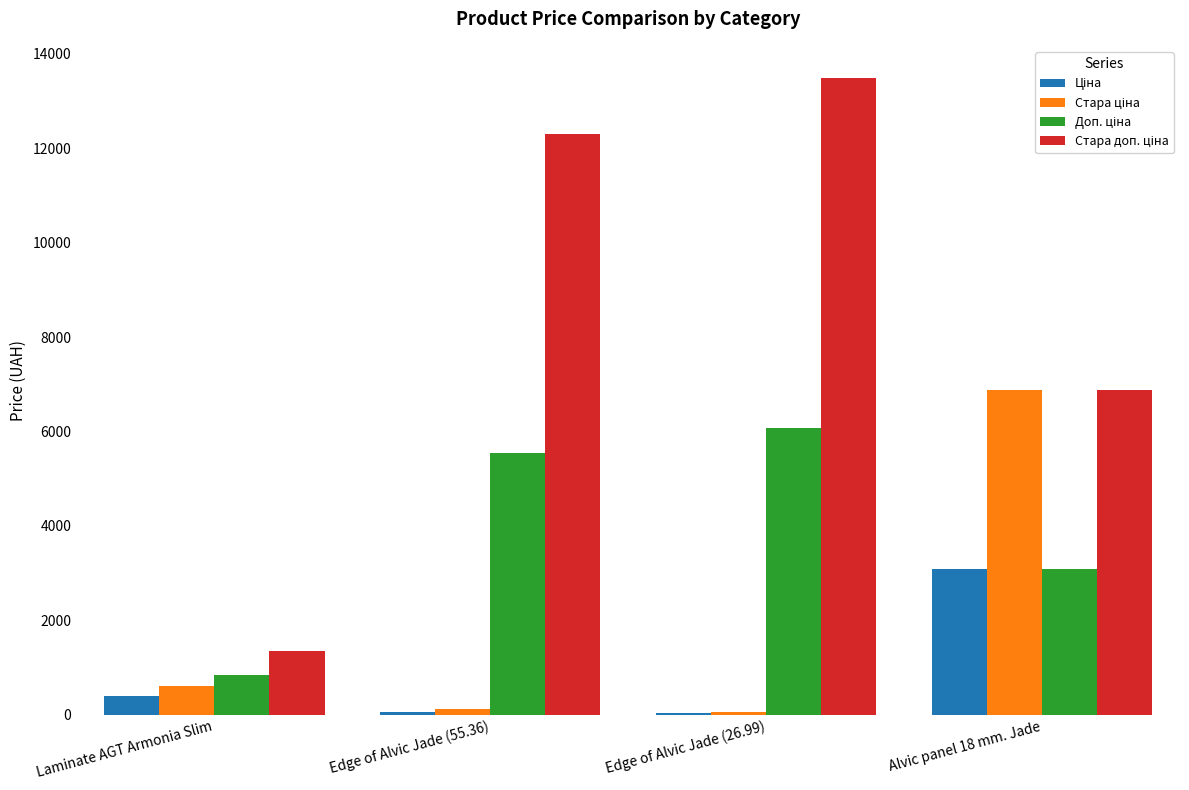

What is the total value across all series at Alvic panel 18 mm. Jade?

19921.1